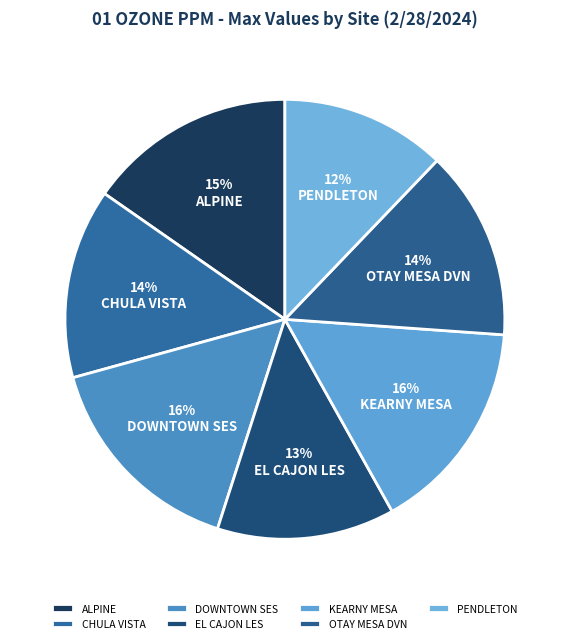

How much of the chart is everything except CHULA VISTA?

86.0%